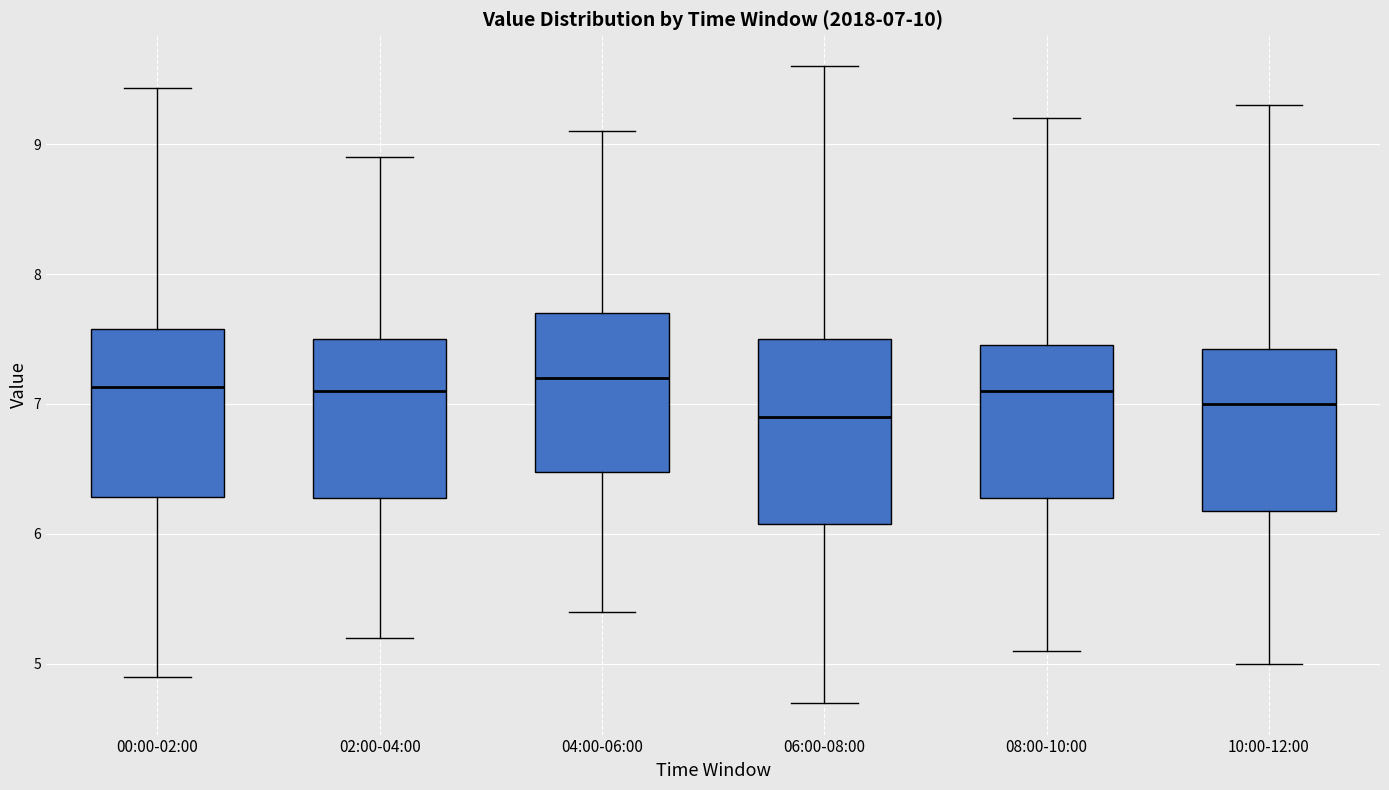

Which box is the tallest, from its lower edge to its upper edge?

06:00-08:00